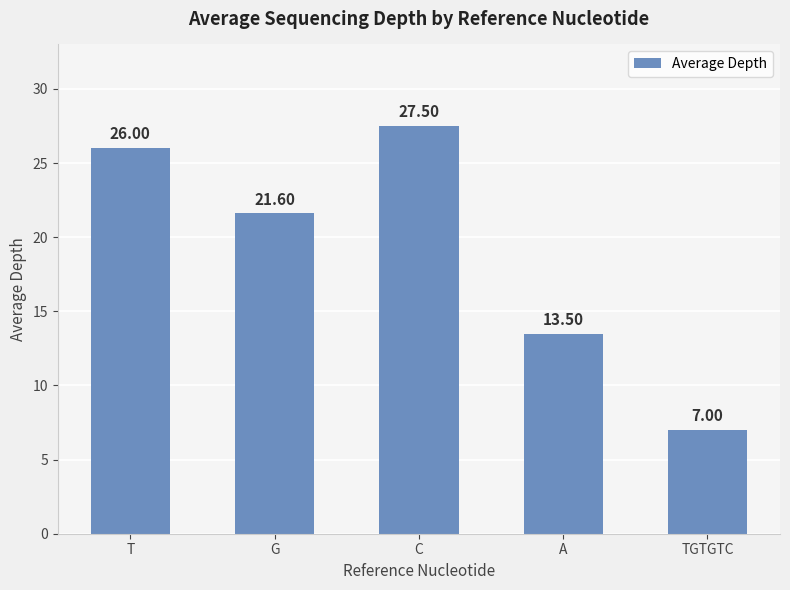

Which label corresponds to the largest value in the chart?

C